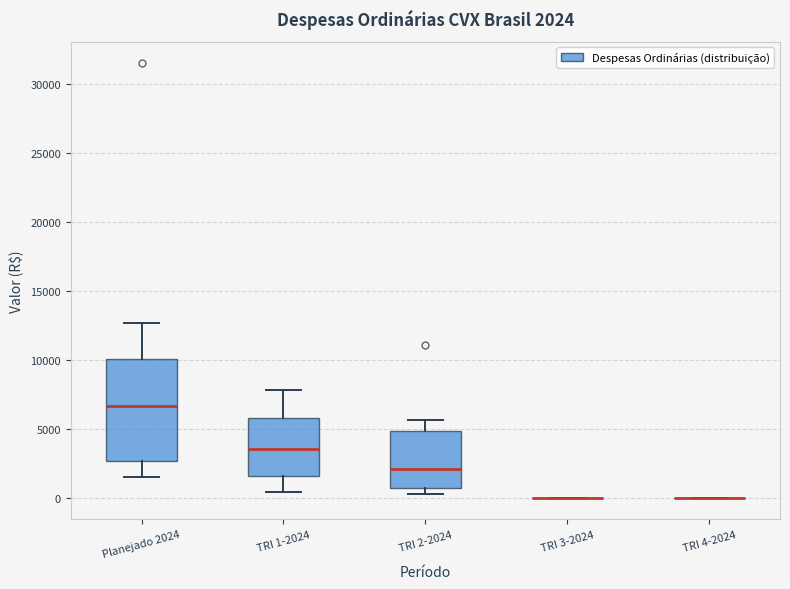

Comparing the boxes themselves (not the whiskers), which one is the tallest?

Planejado 2024